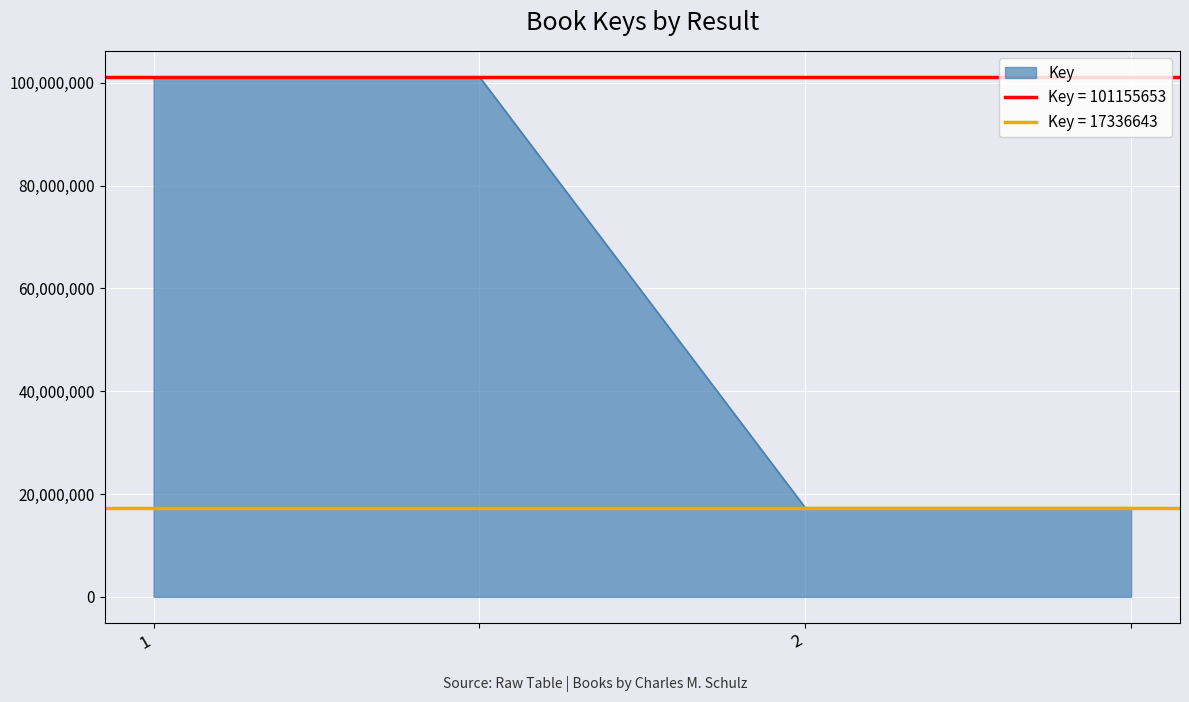

At which category does the chart reach its peak across all series?

1